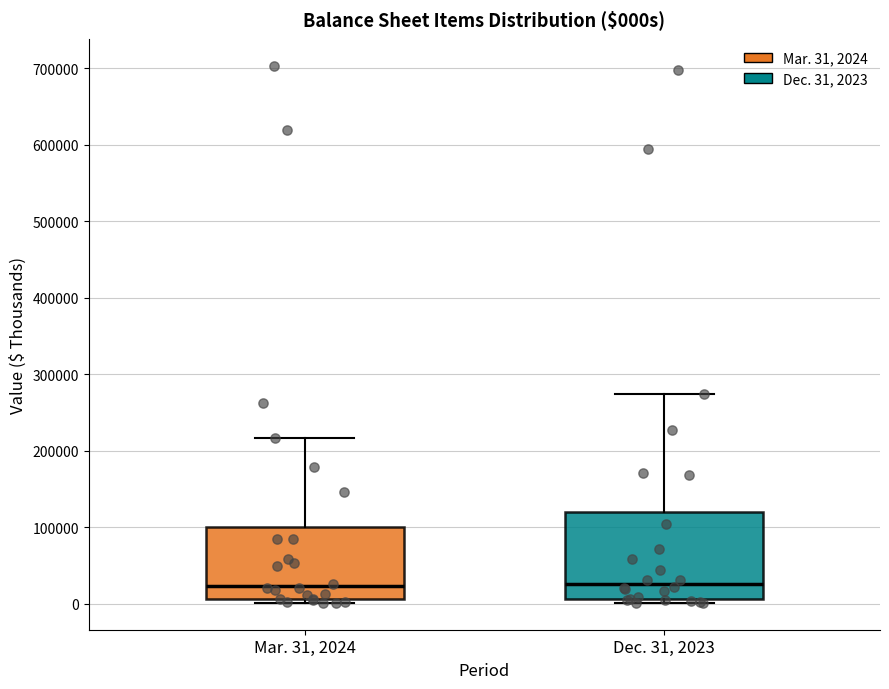

Where does the upper whisker of the box for Dec. 31, 2023 end on the y-axis? The values are not printed on the chart, so give them approximately, as read against the axis.

270000